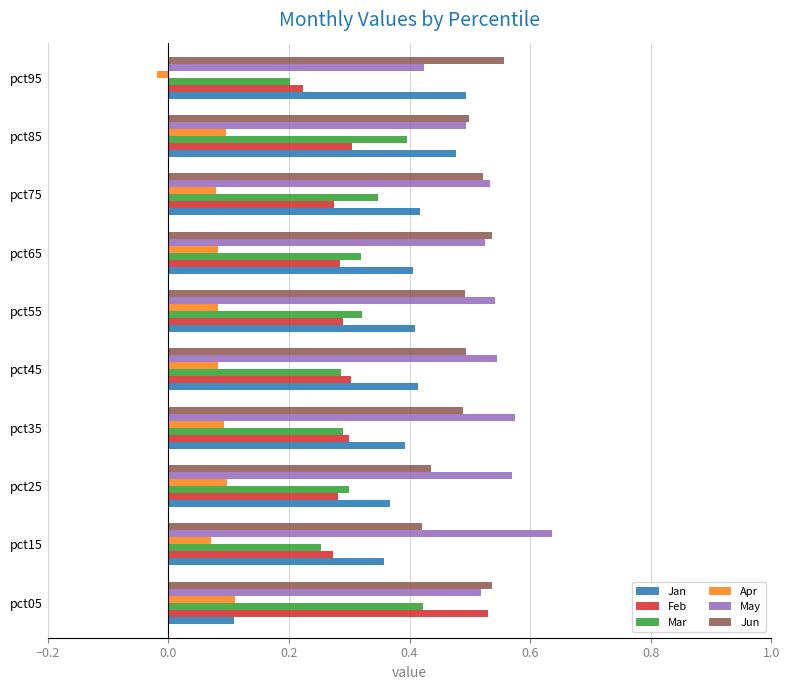

Which label corresponds to the smallest value in the chart?

pct95